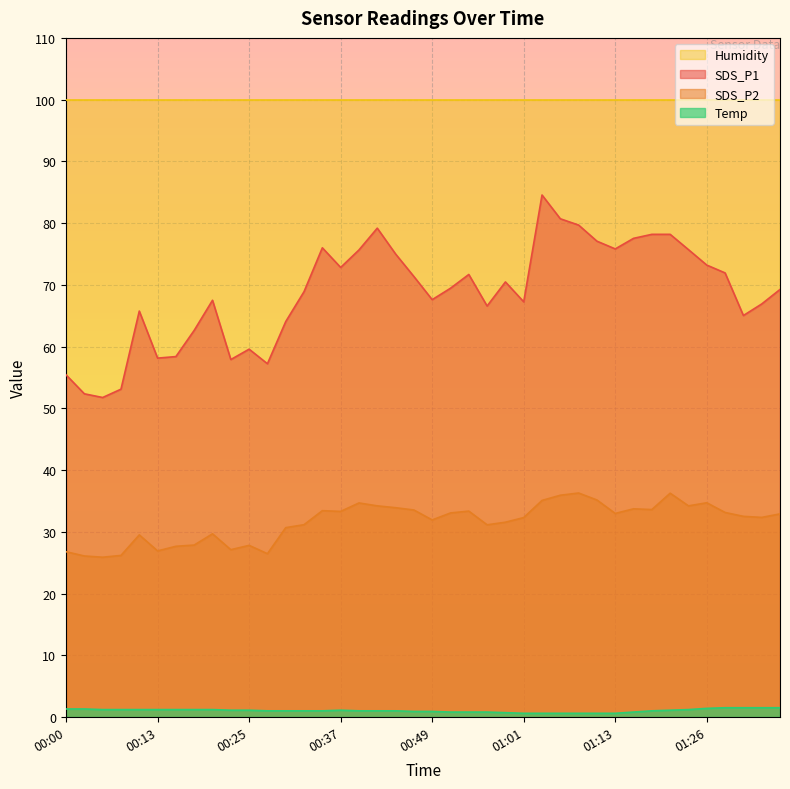

What is the value of the SDS_P2 point at the 31st from the left?

33.0